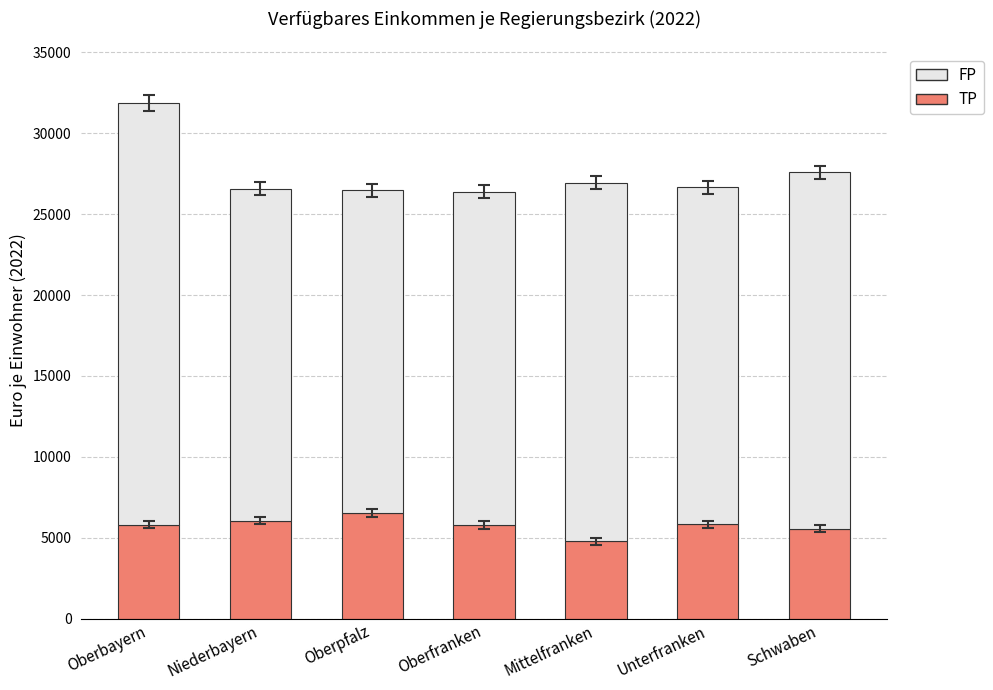

What is the total value across all series at Oberbayern?

31845.8